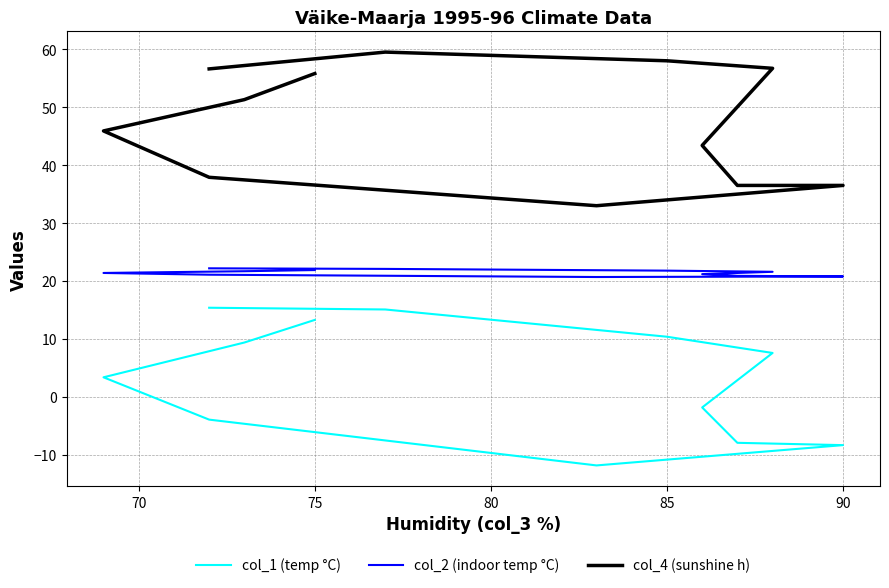

How many lines are shown in the chart?

3